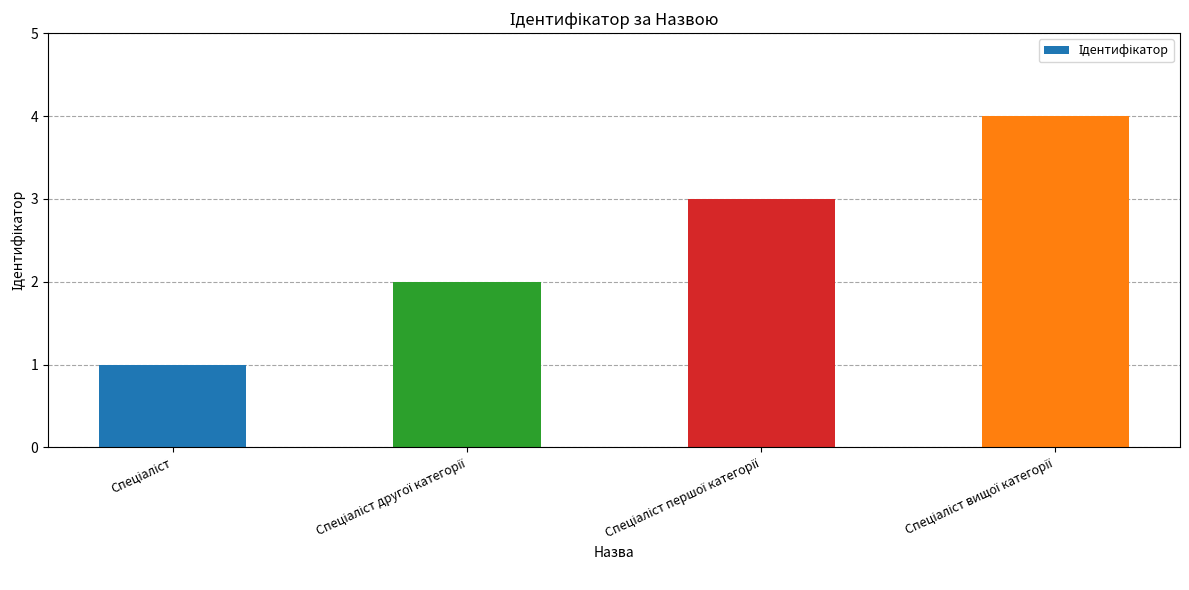

What is the maximum value shown in the chart?

4